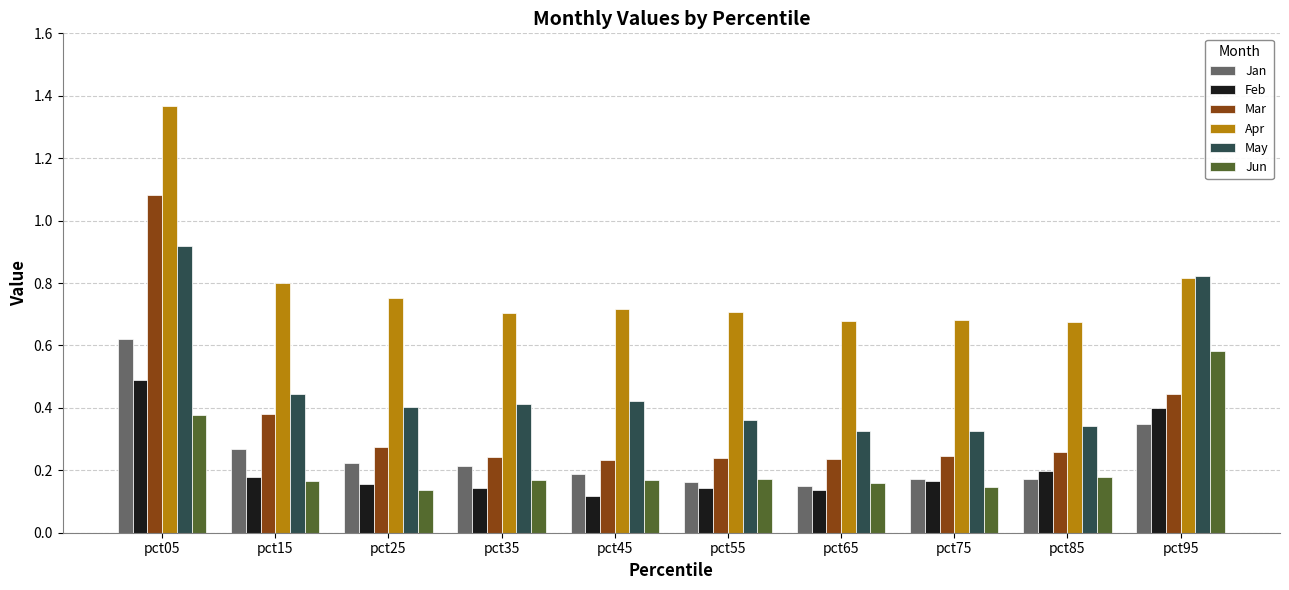

Which label corresponds to the largest value in the chart?

pct05